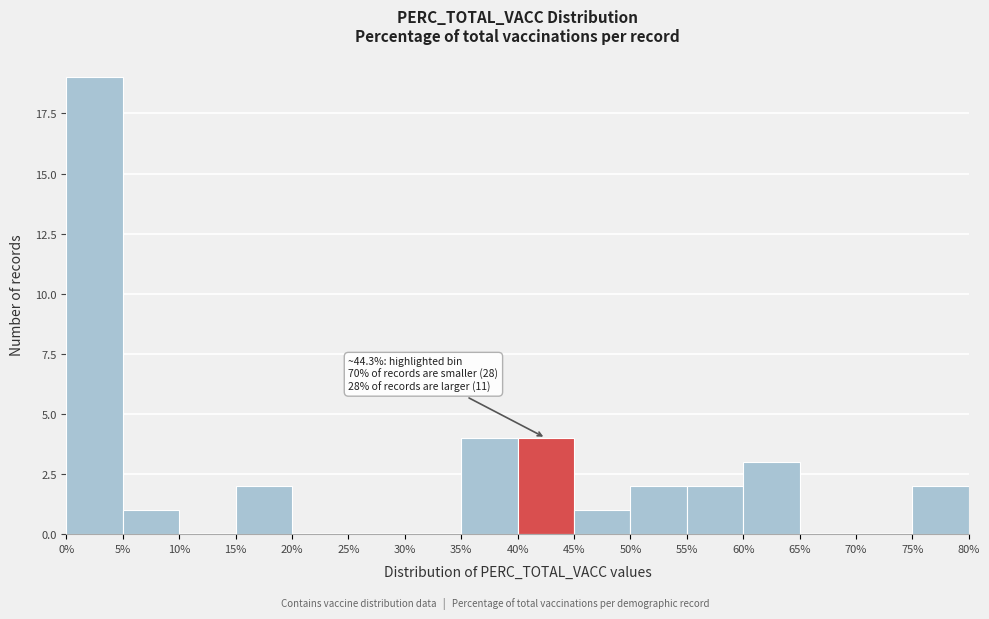

Over which range of the x-axis is the bar tallest?

0% to 5%